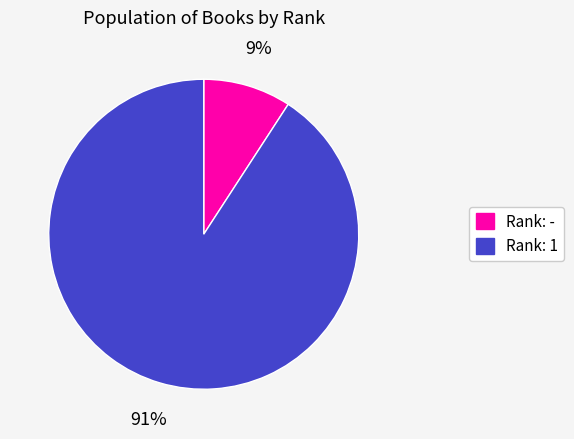

How many slices are in this pie chart?

2